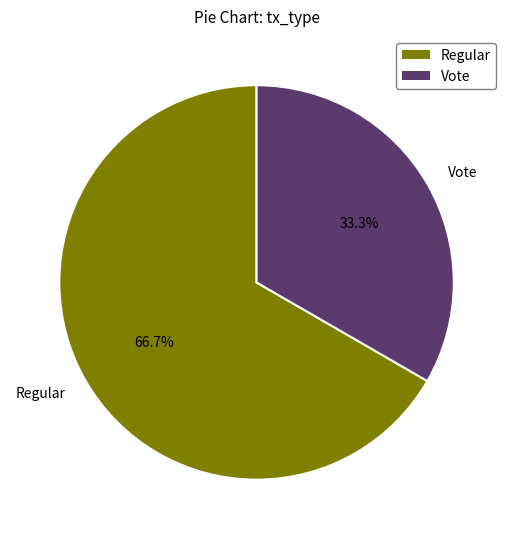

What is the majority slice?

Regular